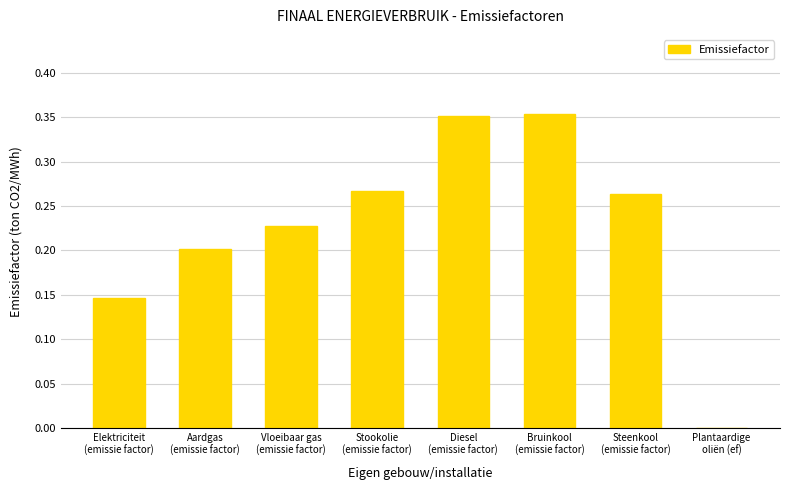

Between Vloeibaar gas
(emissie factor) and Aardgas
(emissie factor), which is larger?

Vloeibaar gas
(emissie factor)